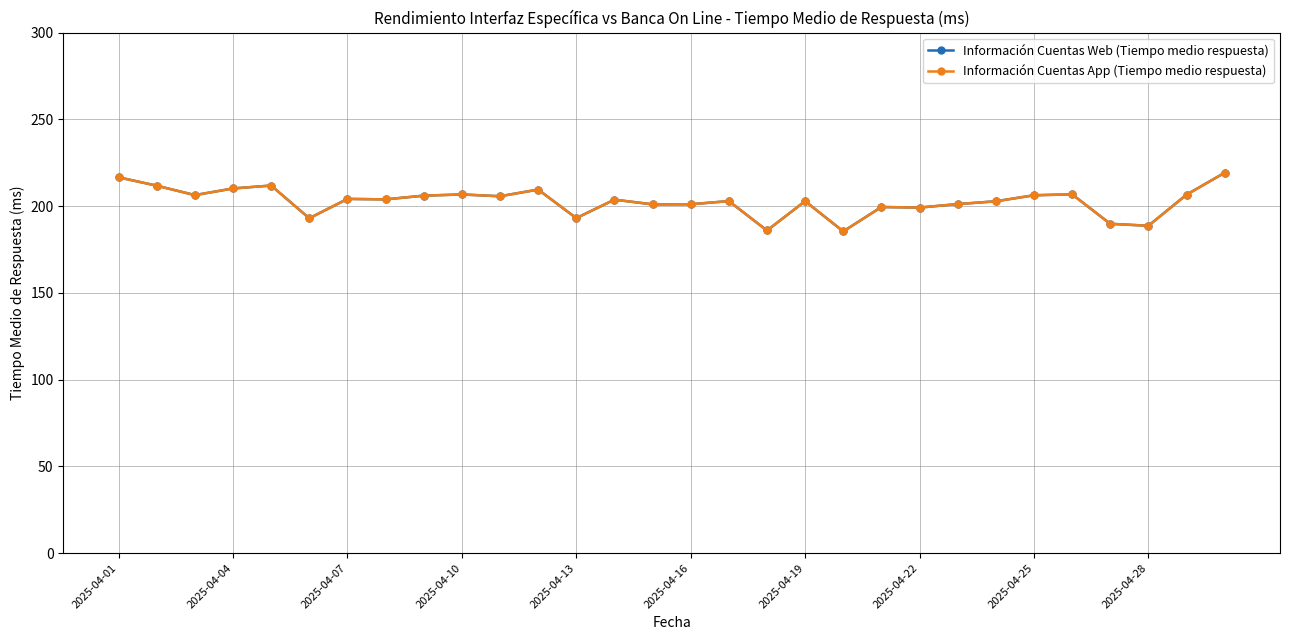

True or false: Información Cuentas App (Tiempo medio respuesta) and Información Cuentas Web (Tiempo medio respuesta) cross at least once.

False